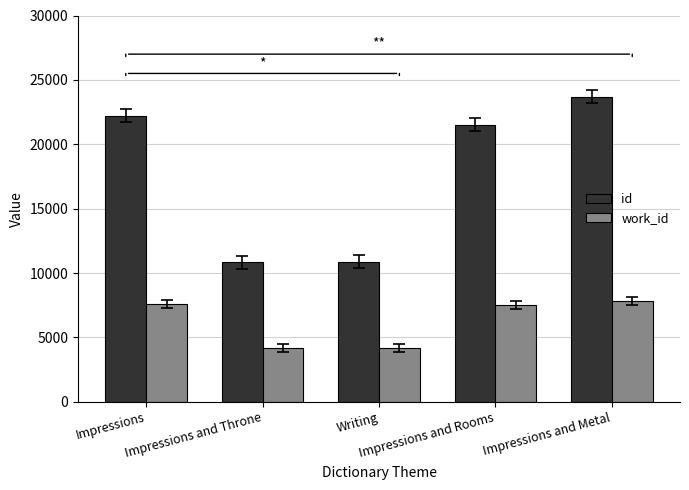

Which series has the largest range (max minus min)?

id